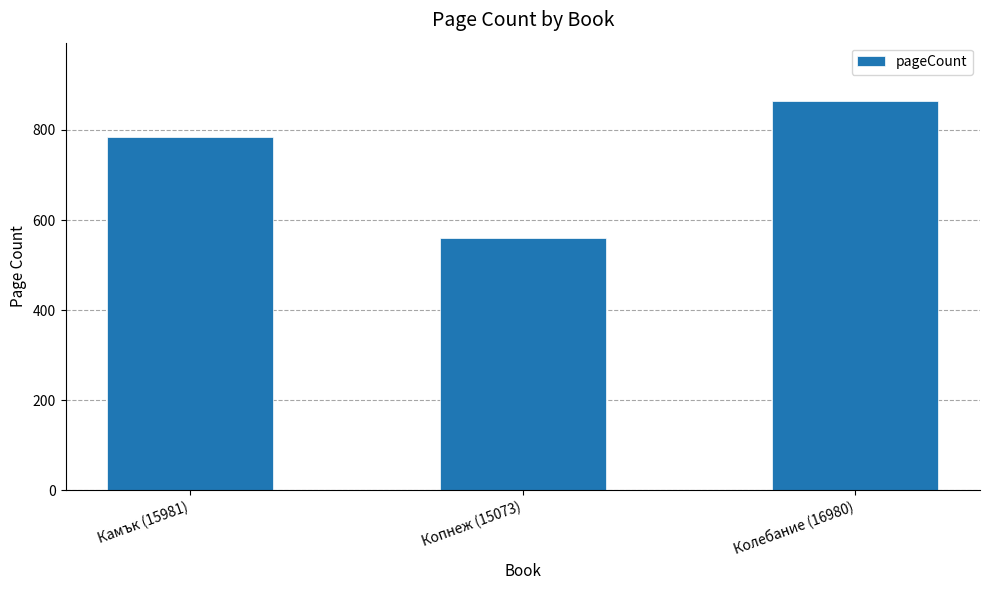

What is the label of the 3rd bar from the left?

Колебание (16980)